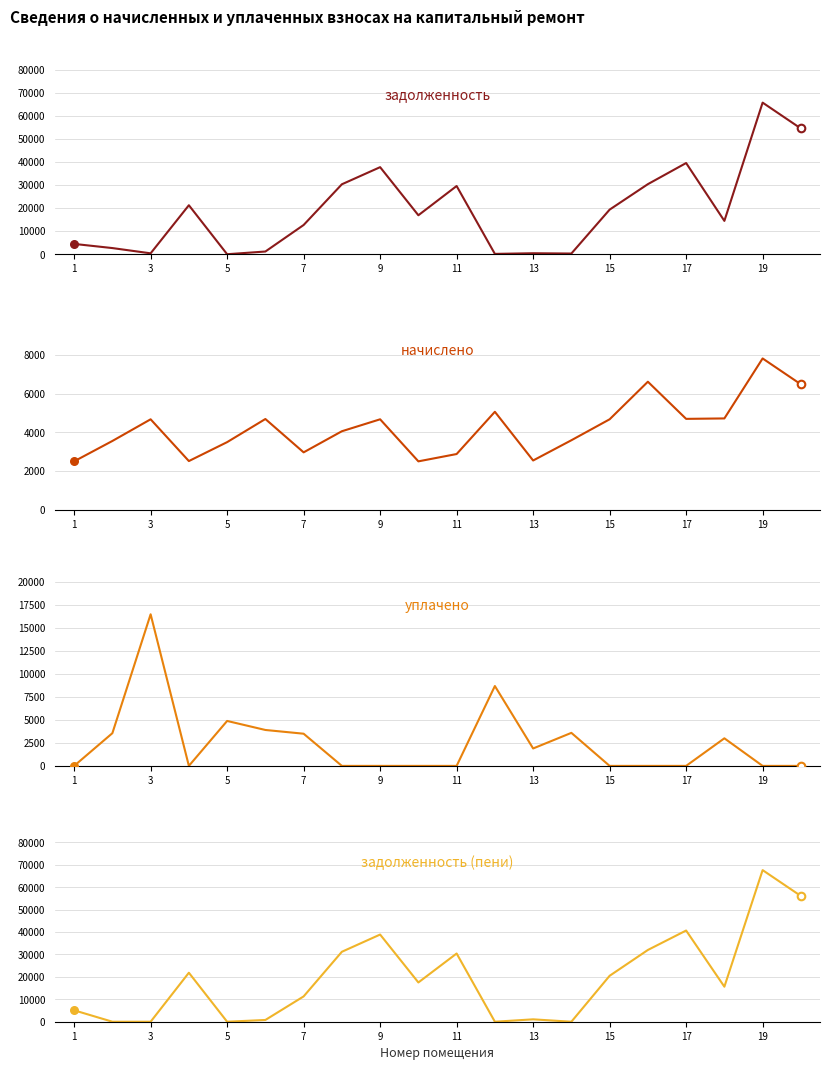

What are all the series names shown in the legend?

задолженность, начислено, уплачено, задолженность (пени)